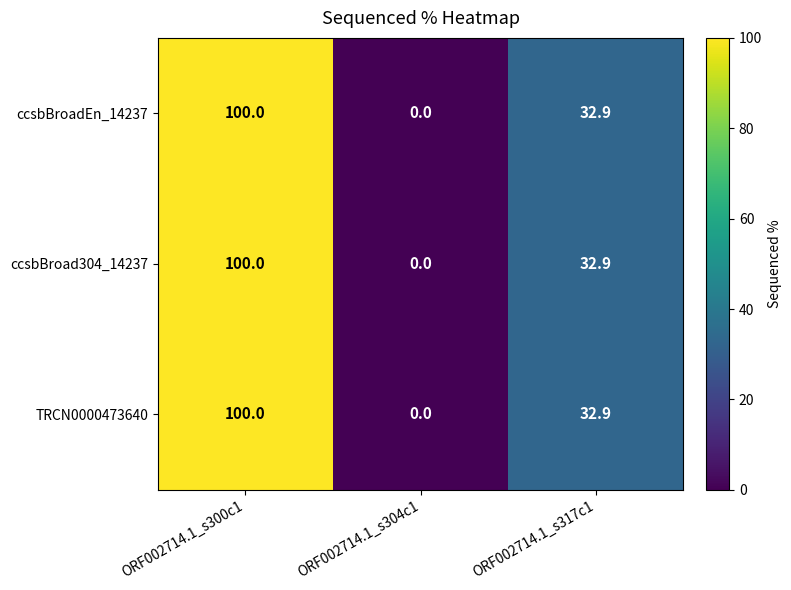

What is the total value across all series at ORF002714.1_s317c1?

98.7